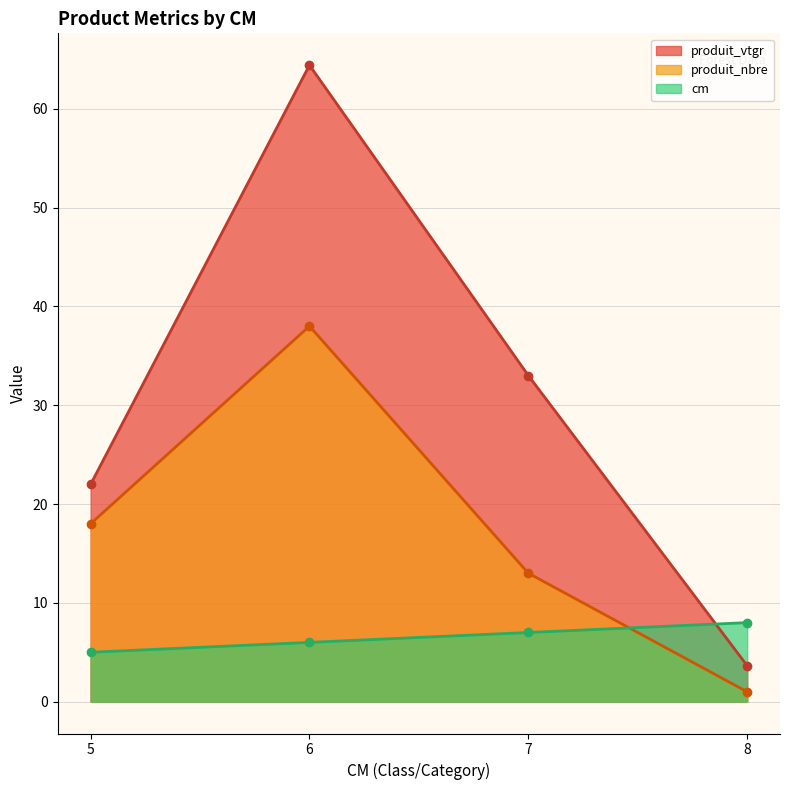

What is the average value of the produit_vtgr series?

30.8